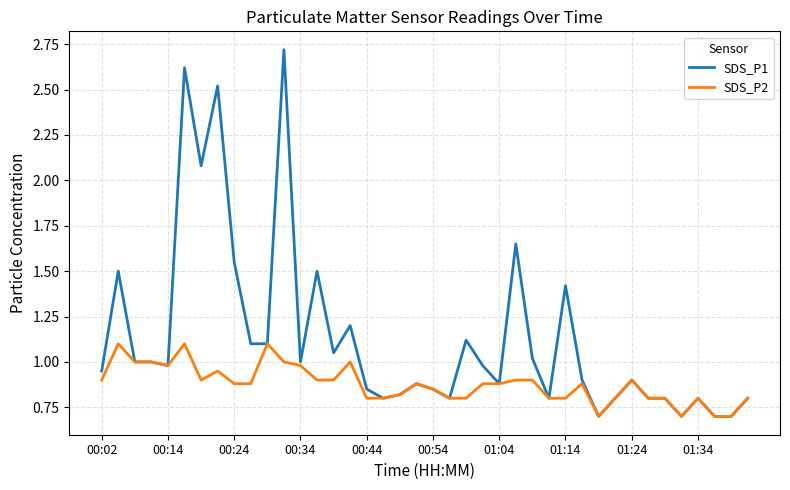

What is the maximum value for SDS_P1?

2.7